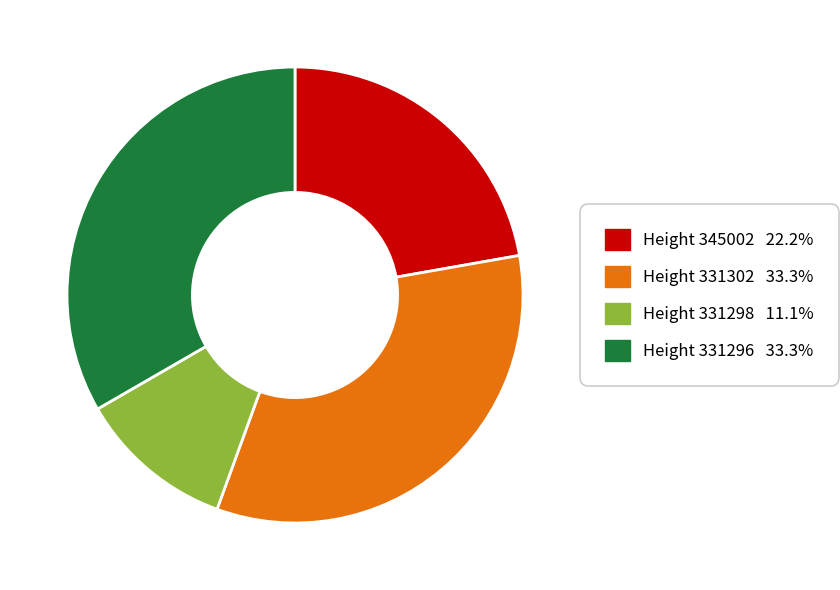

Is there a majority slice in this chart?

No